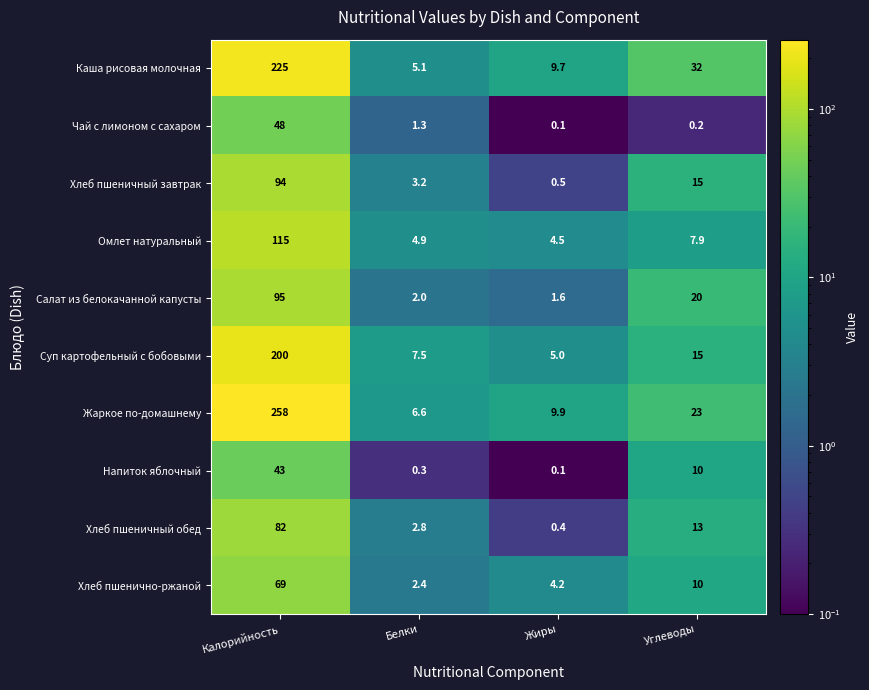

What is the spread (max minus min) of values at Белки?

7.2